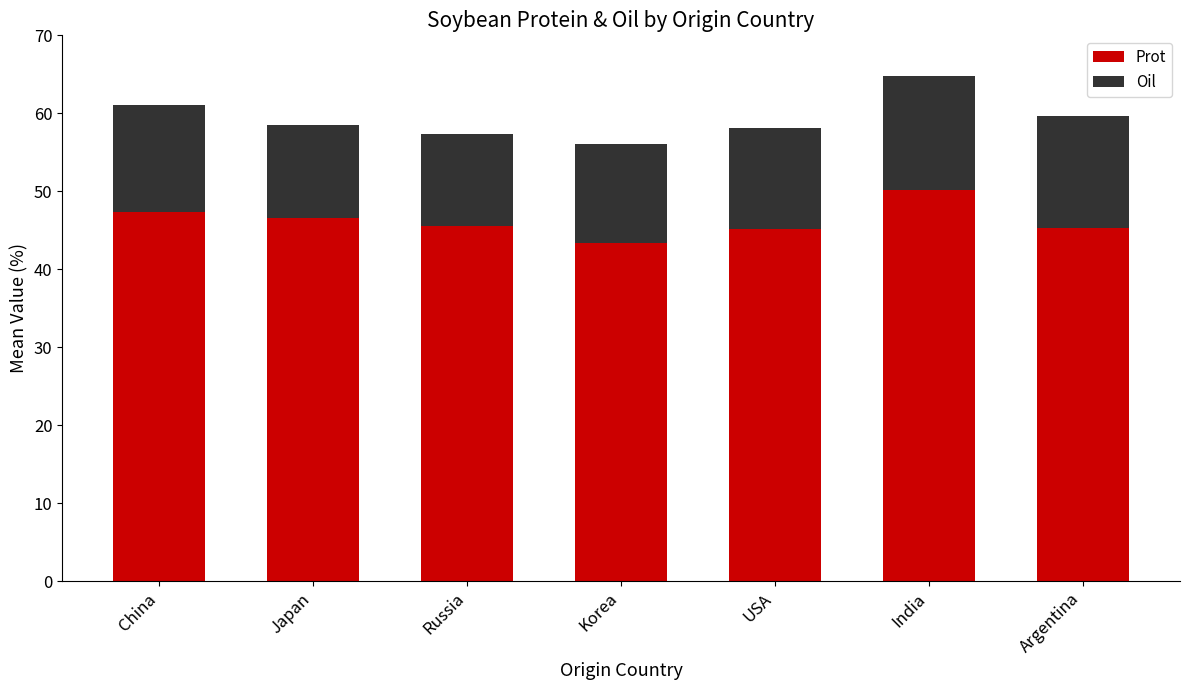

Which category has the lowest value in the Prot series?

Korea